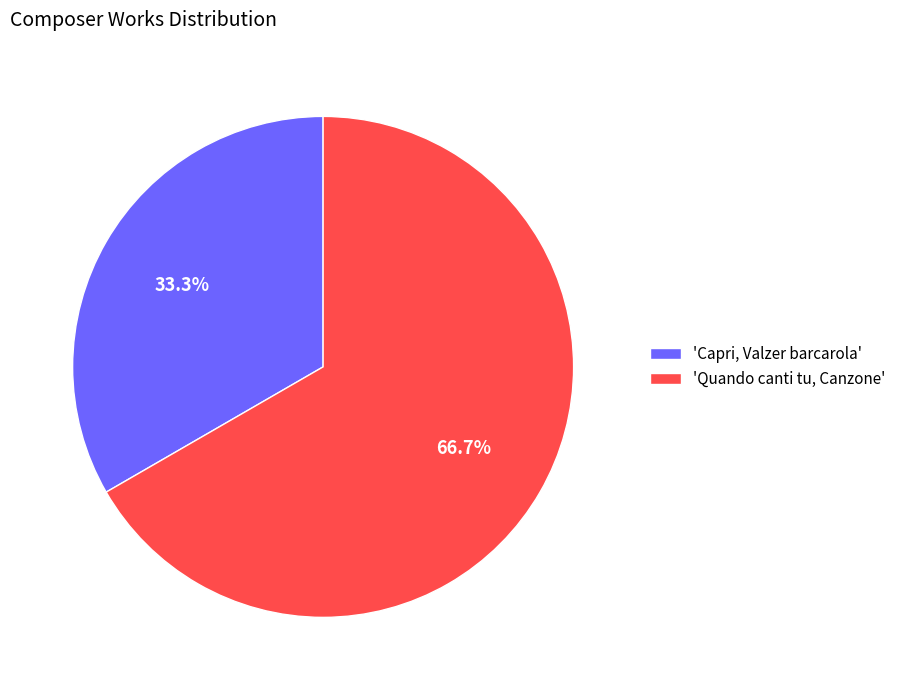

Do 'Quando canti tu, Canzone' and 'Capri, Valzer barcarola' together represent more than half of the pie?

Yes